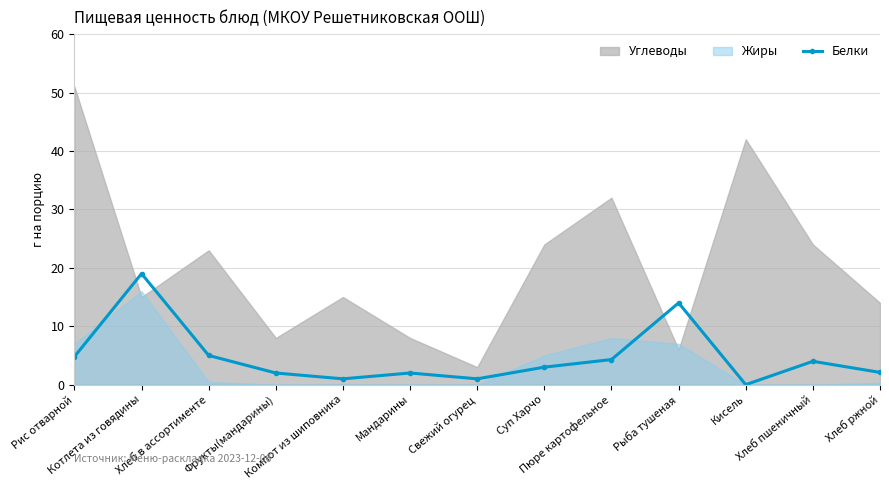

What is the value of the Белки point at the 2nd from the left?

19.0